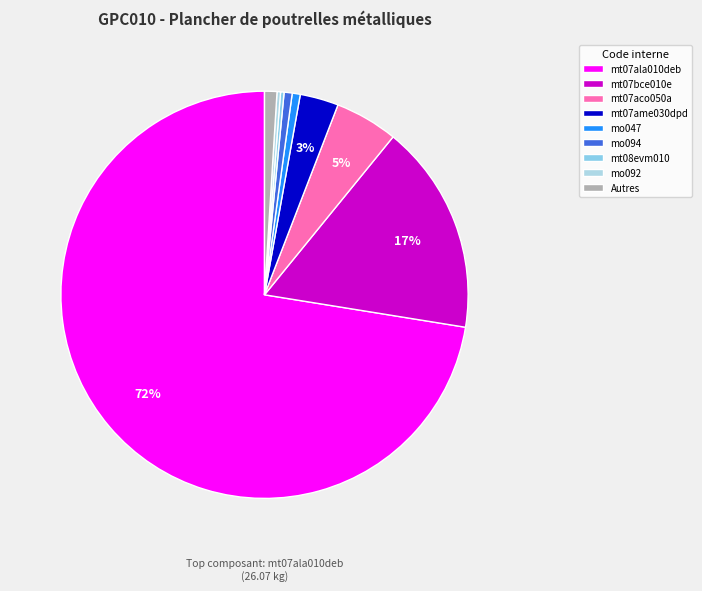

Count the number of slices in the pie.

9